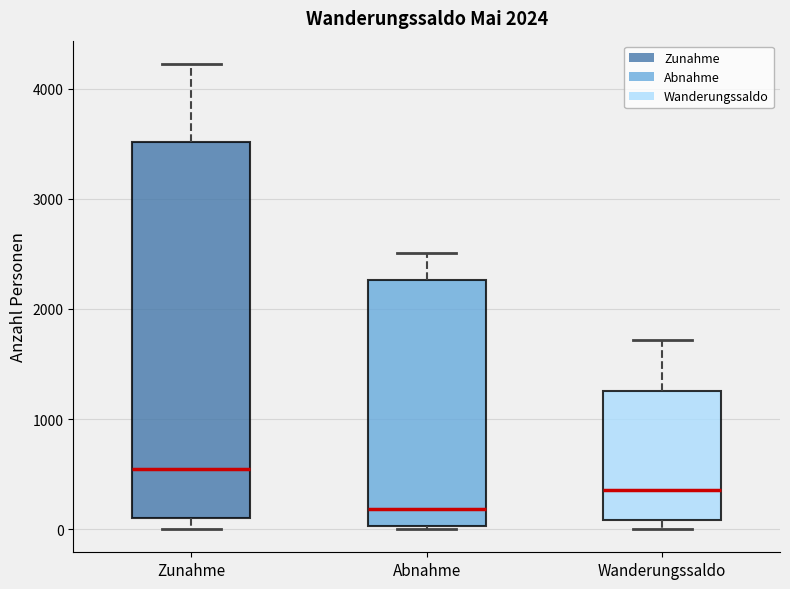

Which box is the tallest, from its lower edge to its upper edge?

Zunahme